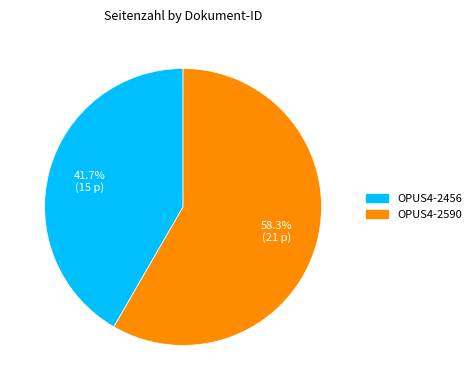

To the nearest percent, what is the difference between the OPUS4-2590 and OPUS4-2456 slice percentages?

17%